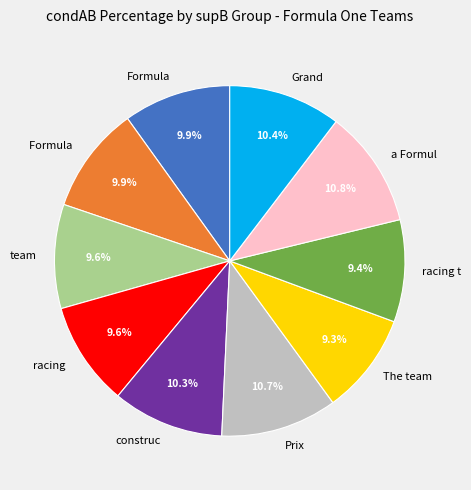

Does any single category account for the majority?

No